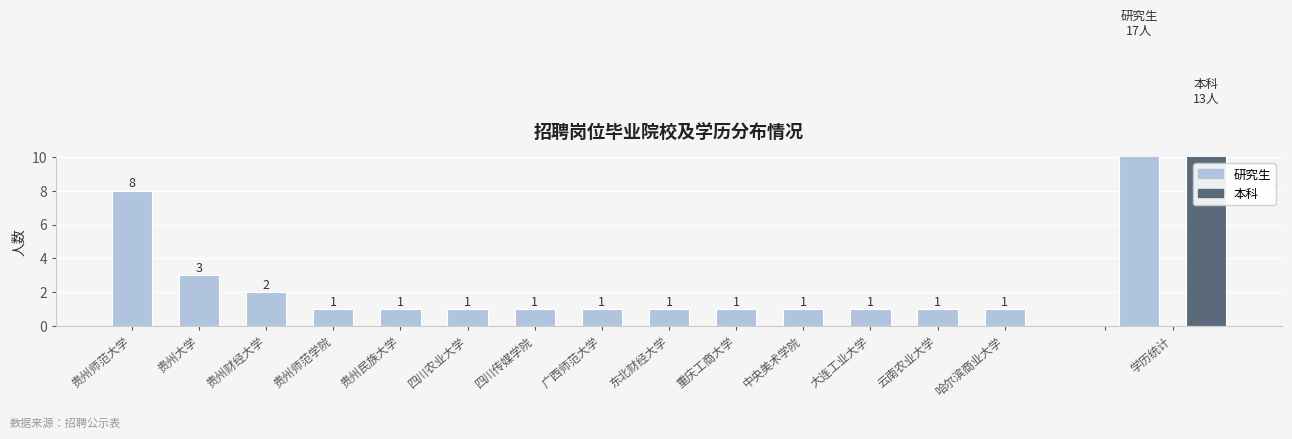

How many data points are above 1?

3